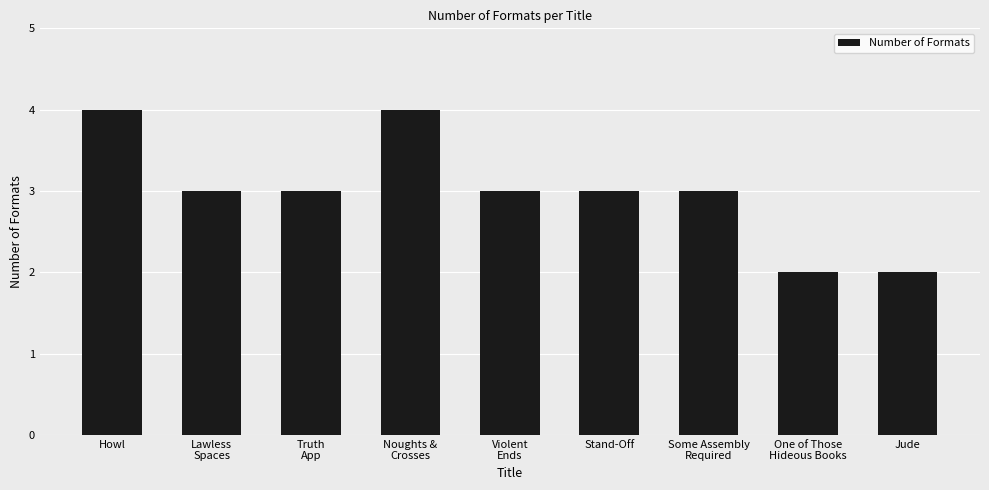

What is the label of the 7th bar from the left?

Some Assembly
Required